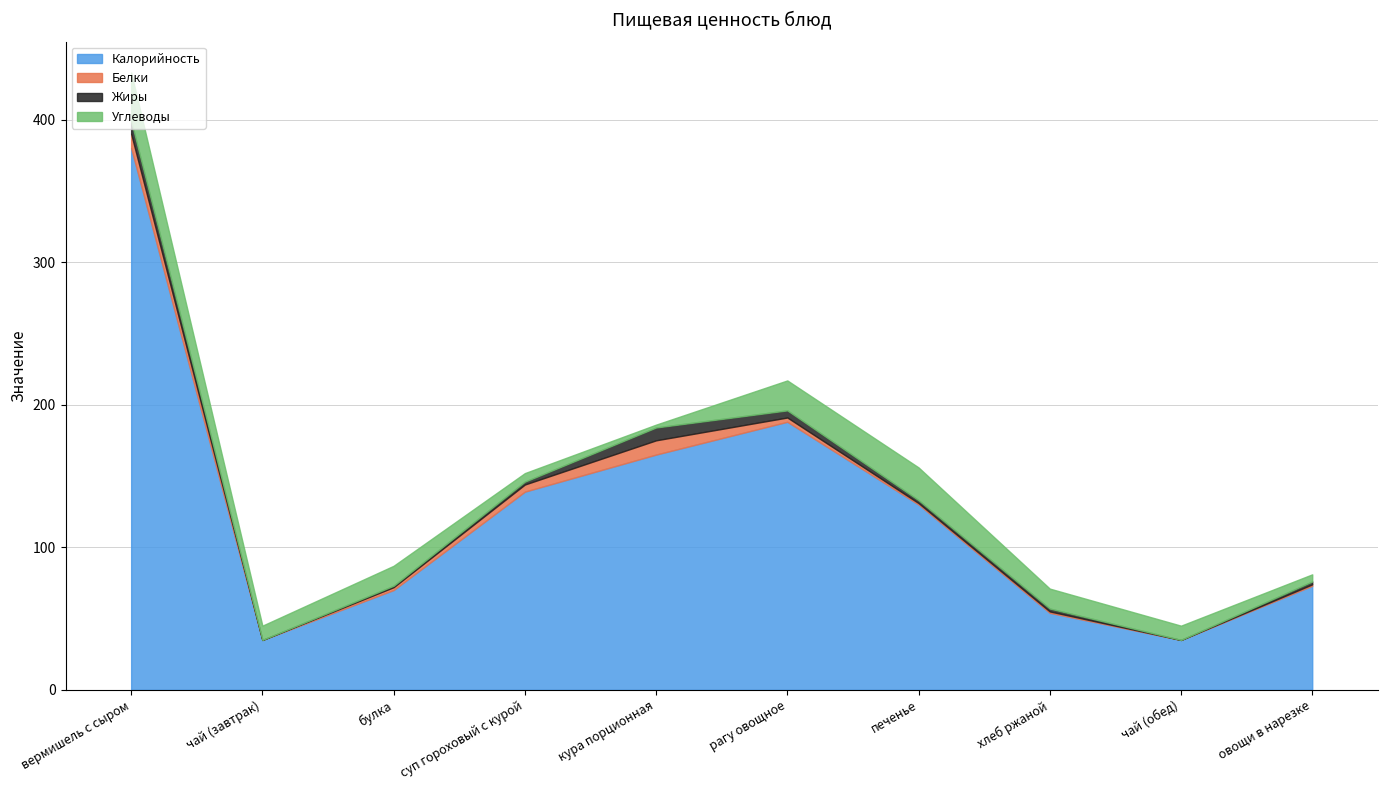

Rank the categories by Калорийность value from highest to lowest.

вермишель с сыром, рагу овощное, кура порционная, суп гороховый с курой, печенье, овощи в нарезке, булка, хлеб ржаной, чай (завтрак), чай (обед)